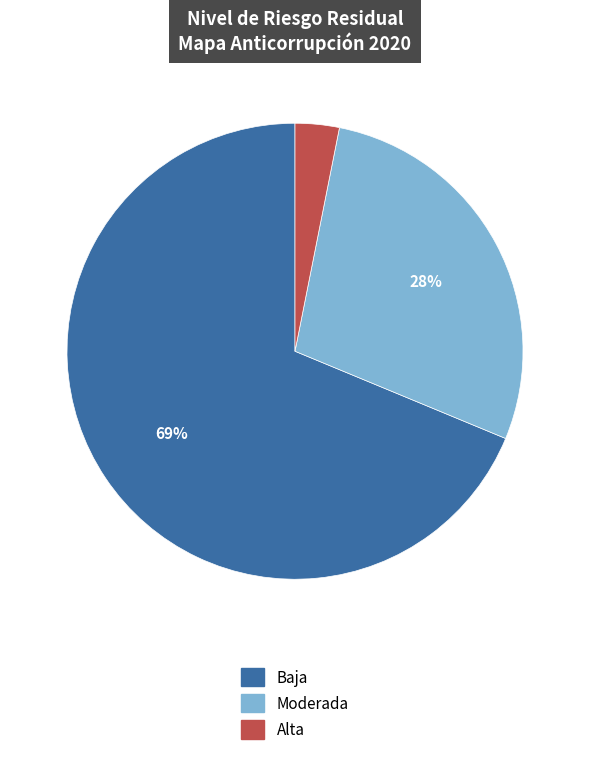

Is it true that Moderada is 37% of the pie?

False